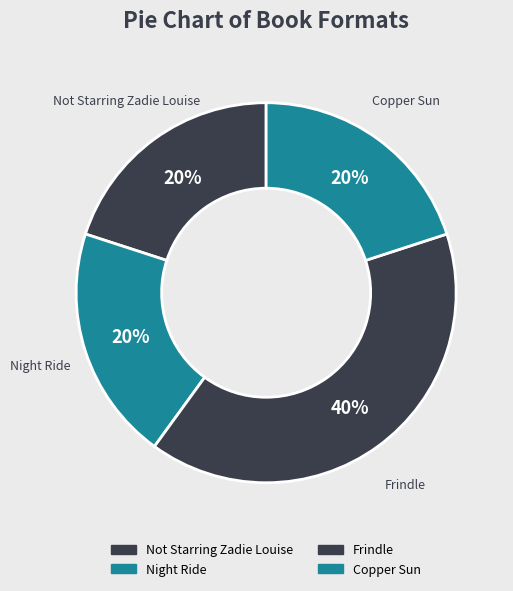

What is the ratio of the value at Night Ride to the value at Frindle?

0.5